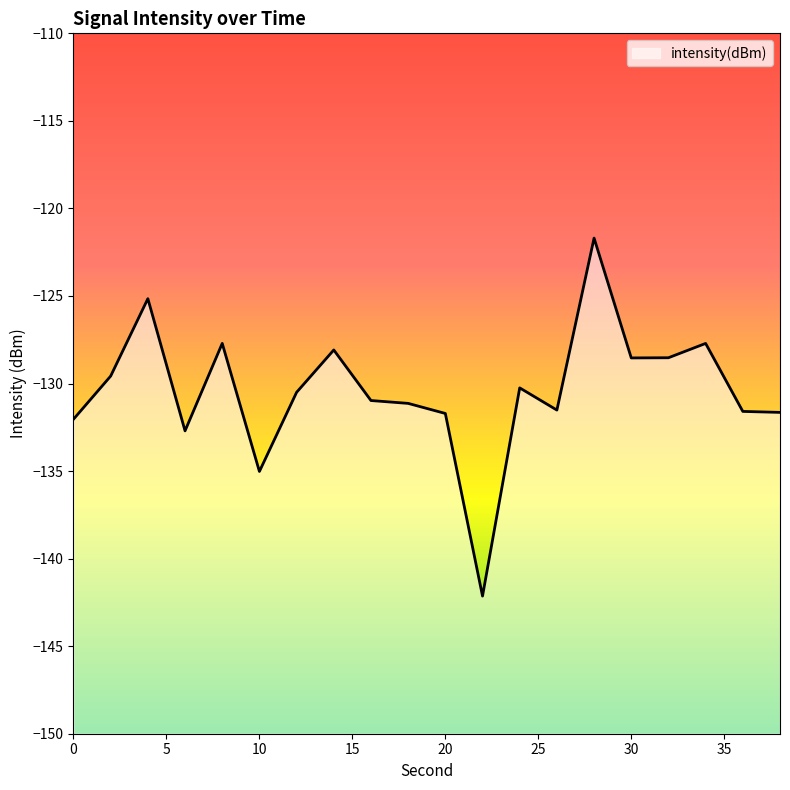

True or false: there are more than 2 points higher than both neighbors.

True